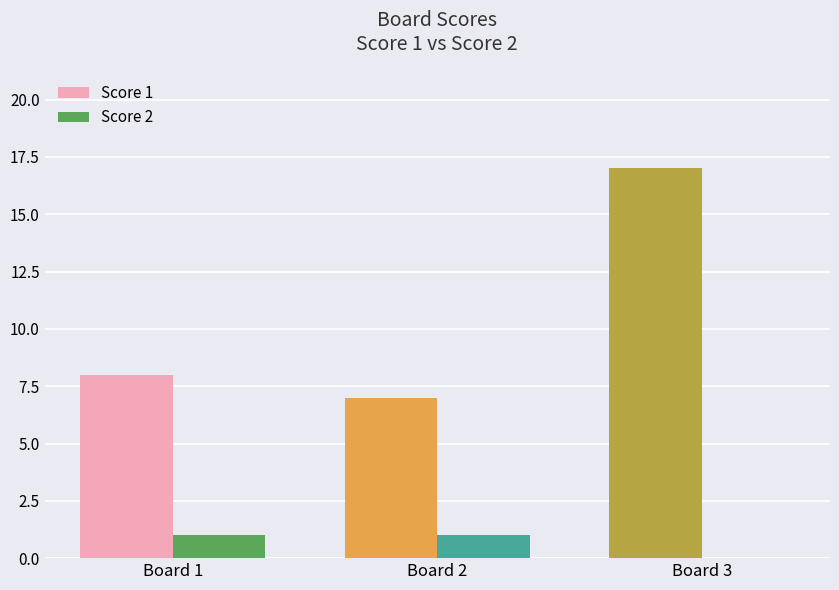

What value does the Score 2 series have at Board 2?

1